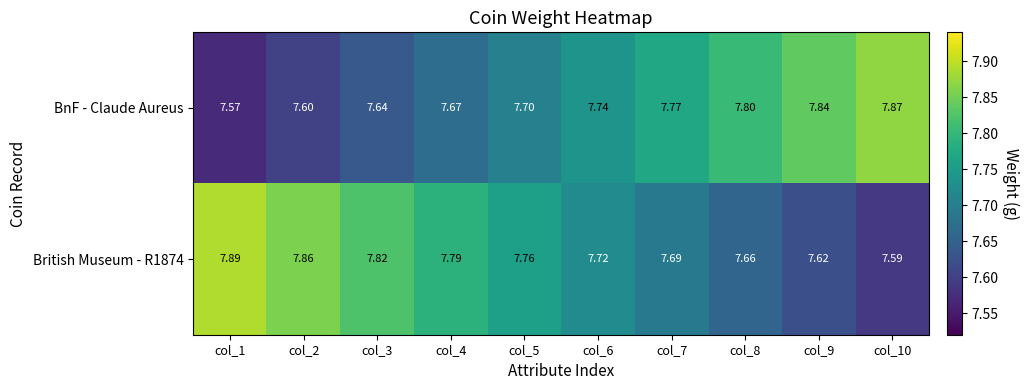

What is the smallest value displayed?

7.6